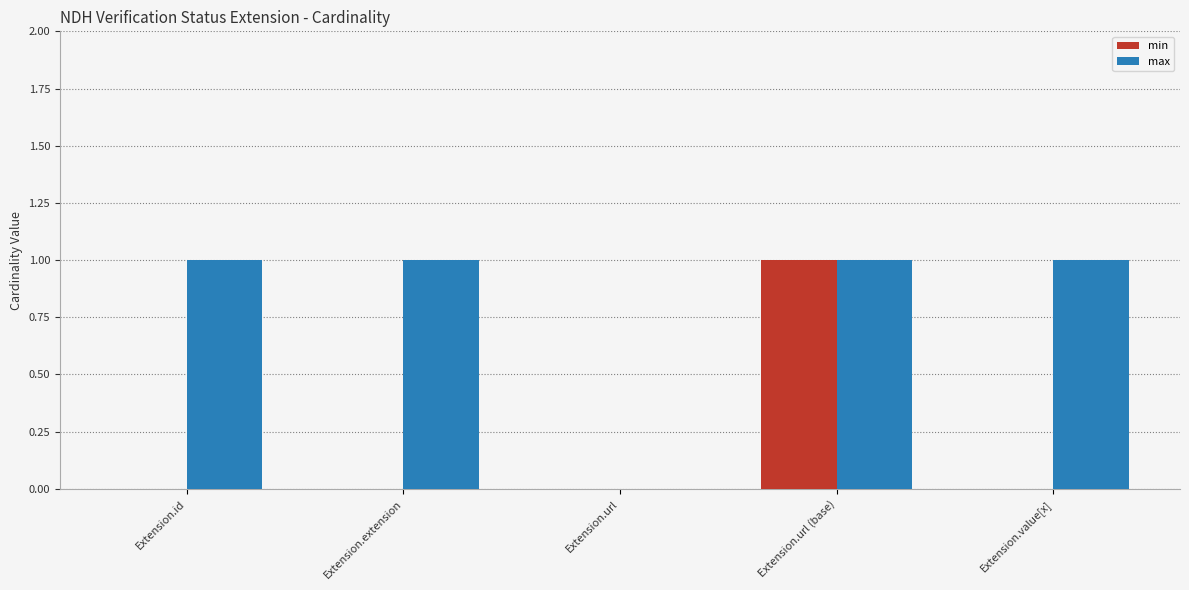

What is the sum of all max values?

4